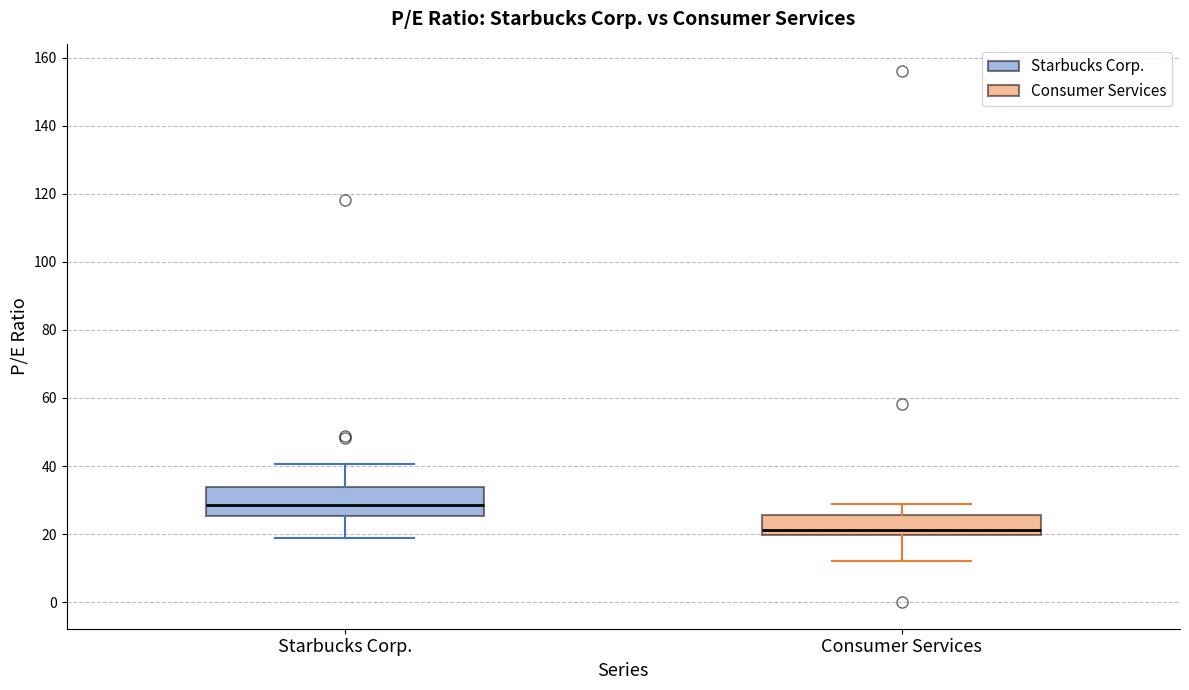

Which box is the tallest, from its lower edge to its upper edge?

Starbucks Corp.